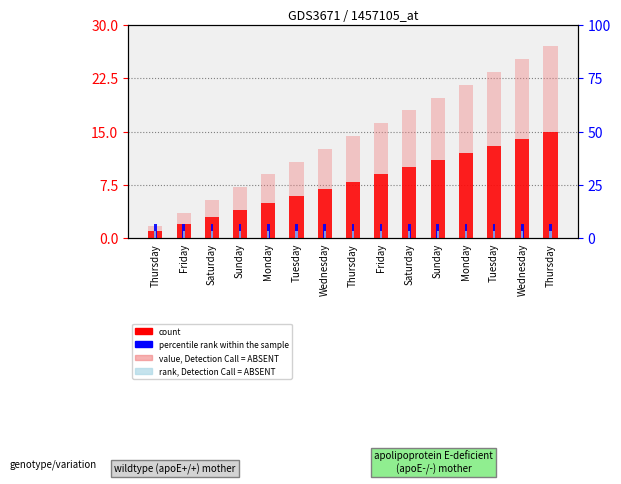

The value of value, Detection Call = ABSENT at Friday is 1.7. True or false?

False